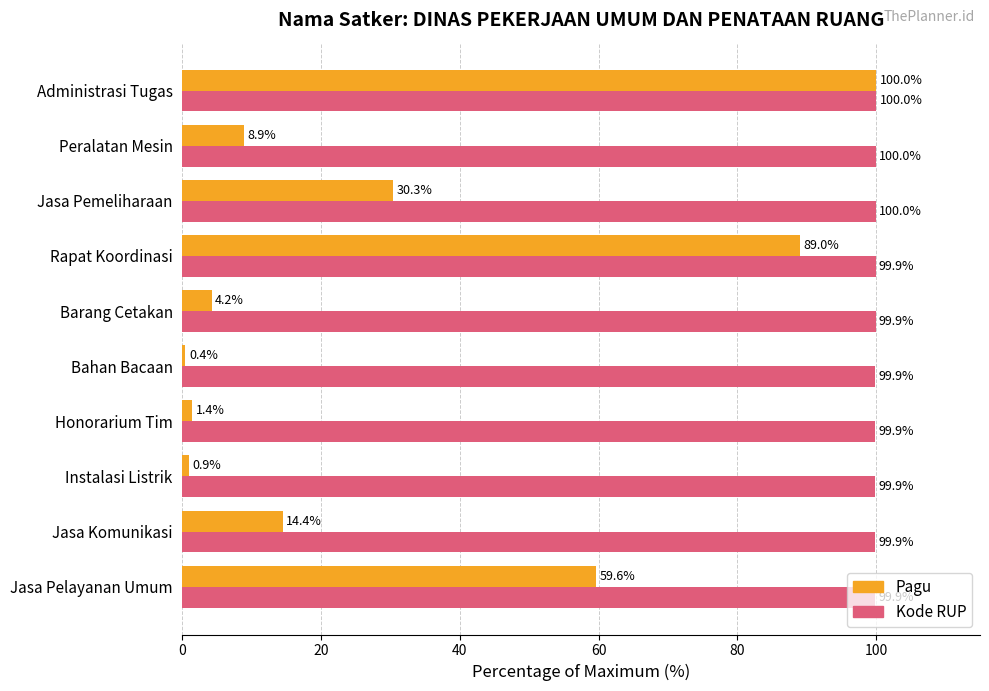

What is the difference between the Pagu values at Administrasi Tugas and Rapat Koordinasi?

11.0